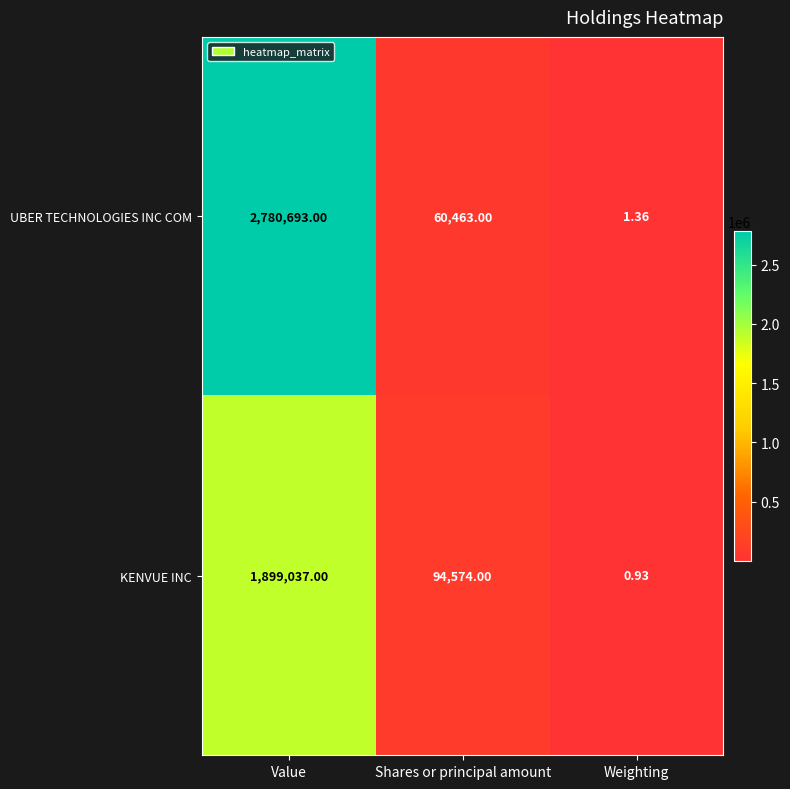

How many distinct data groups are displayed?

2